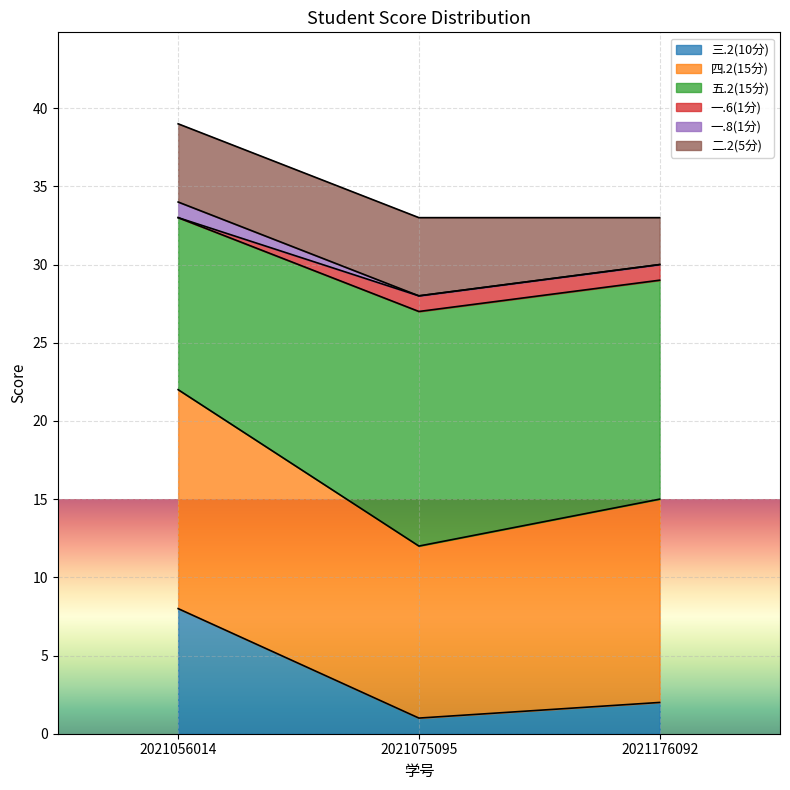

At which category is the sum across all series the highest?

2021056014